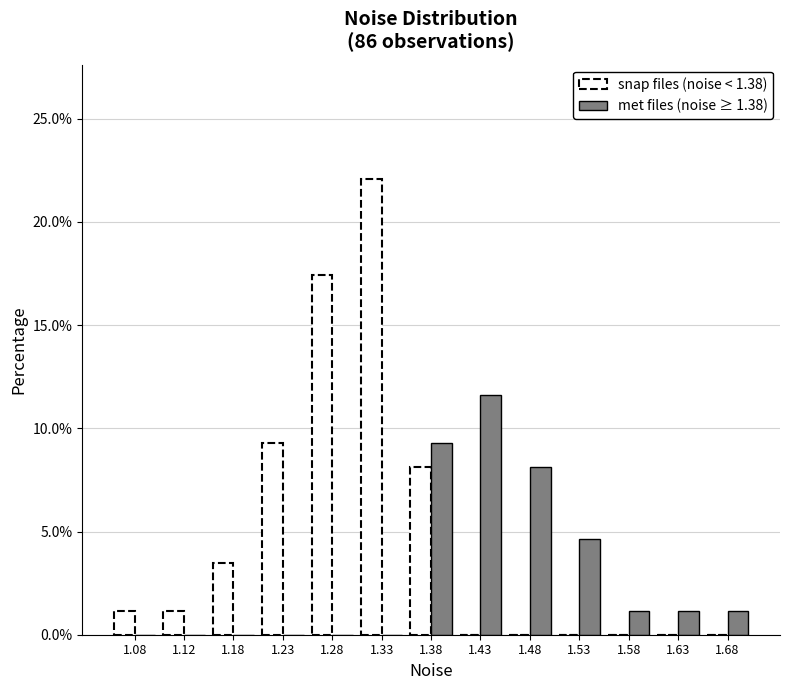

Reading left to right, list every range on the x-axis with the height of the bar of each series over it. The values are not printed on the chart, so give them approximately, as read against the axis.

1.05 to 1.10: snap files (noise < 1.38)=1.0	met files (noise ≥ 1.38)=0
1.10 to 1.15: snap files (noise < 1.38)=1.0	met files (noise ≥ 1.38)=0
1.15 to 1.20: snap files (noise < 1.38)=3.5	met files (noise ≥ 1.38)=0
1.20 to 1.25: snap files (noise < 1.38)=9.5	met files (noise ≥ 1.38)=0
1.25 to 1.30: snap files (noise < 1.38)=17.5	met files (noise ≥ 1.38)=0
1.30 to 1.35: snap files (noise < 1.38)=22.0	met files (noise ≥ 1.38)=0
1.35 to 1.40: snap files (noise < 1.38)=8.0	met files (noise ≥ 1.38)=9.5
1.40 to 1.45: snap files (noise < 1.38)=0	met files (noise ≥ 1.38)=11.5
1.45 to 1.50: snap files (noise < 1.38)=0	met files (noise ≥ 1.38)=8.0
1.50 to 1.55: snap files (noise < 1.38)=0	met files (noise ≥ 1.38)=4.5
1.55 to 1.60: snap files (noise < 1.38)=0	met files (noise ≥ 1.38)=1.0
1.60 to 1.65: snap files (noise < 1.38)=0	met files (noise ≥ 1.38)=1.0
1.65 to 1.70: snap files (noise < 1.38)=0	met files (noise ≥ 1.38)=1.0